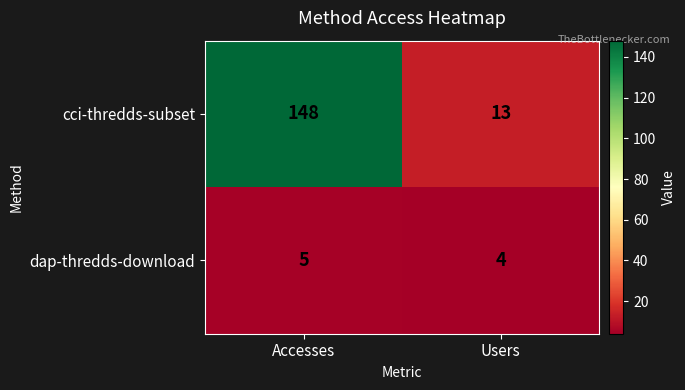

Reading right to left, list all the values displayed in this chart.

cci-thredds-subset: Users=13	Accesses=148
dap-thredds-download: Users=4	Accesses=5